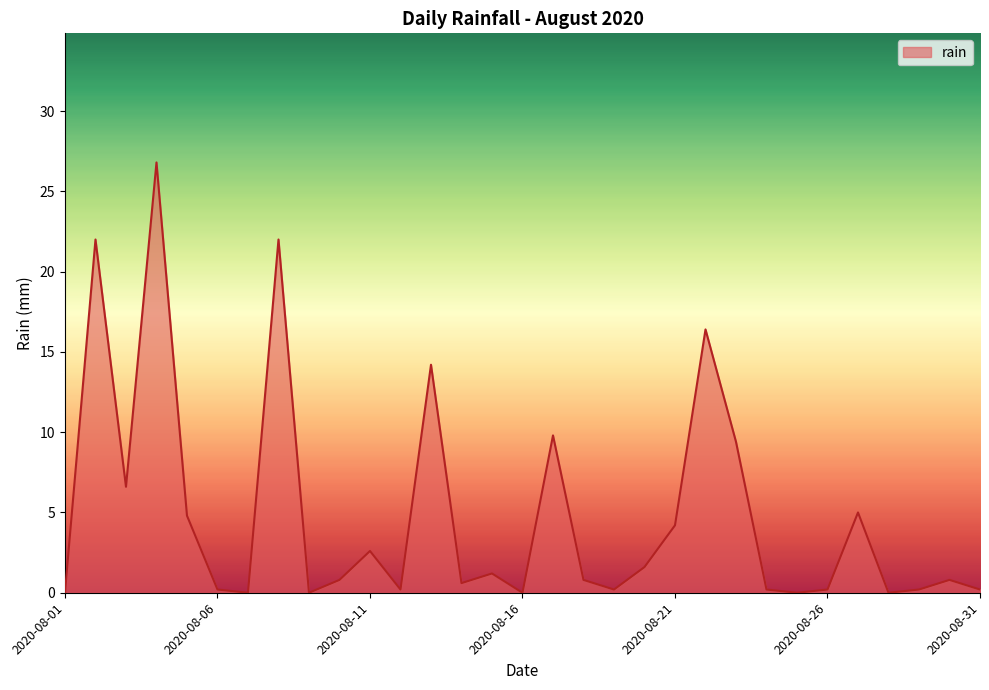

What is the difference between the maximum and minimum values?

26.8